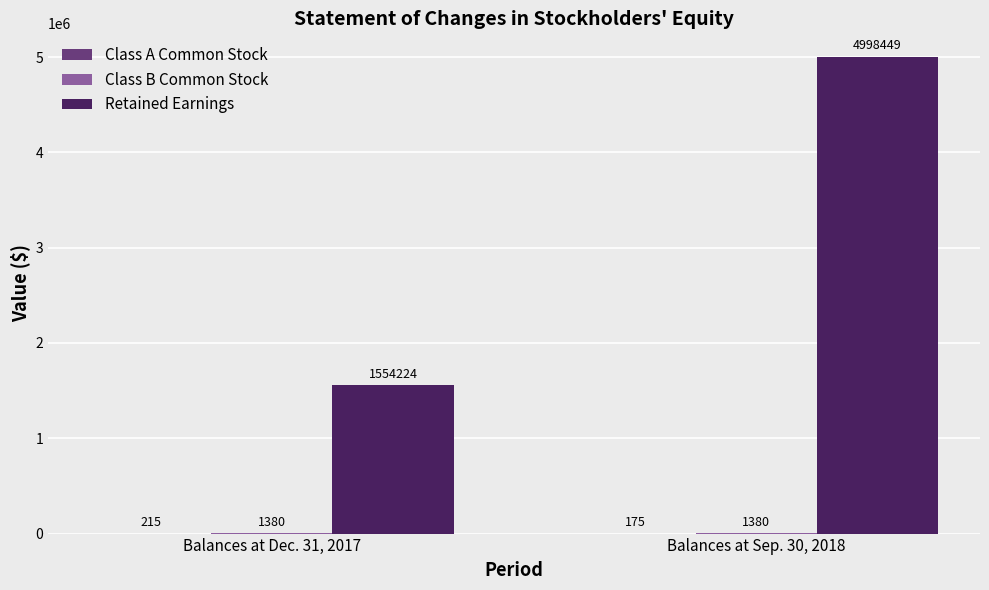

Is it true that Retained Earnings equals 2569879 at Balances at Sep. 30, 2018?

False